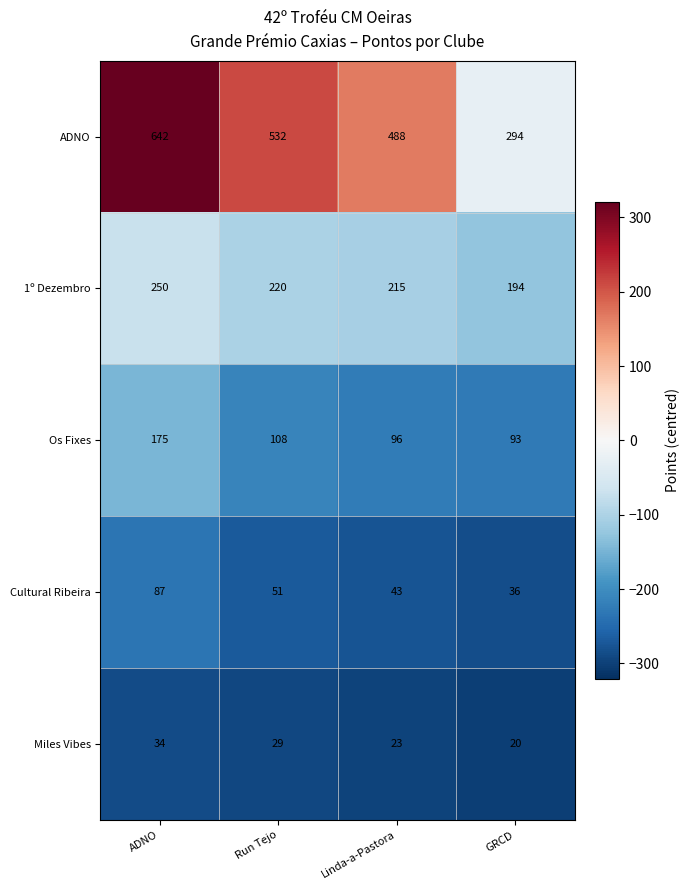

What is the difference between the maximum and minimum values in the Os Fixes series?

82